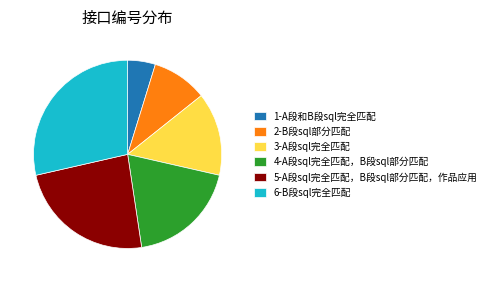

Do 3-A段sql完全匹配 and 5-A段sql完全匹配，B段sql部分匹配，作品应用 together represent more than half of the pie?

No